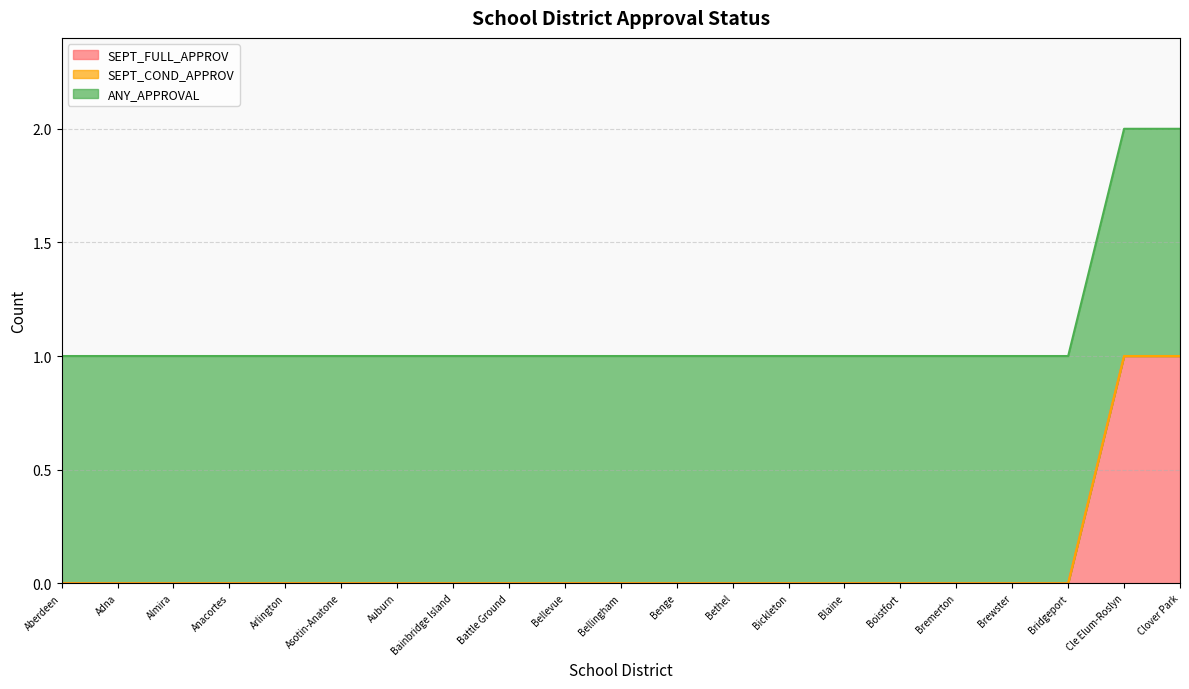

True or false: SEPT_COND_APPROV has more than 0 points higher than both neighbors.

False